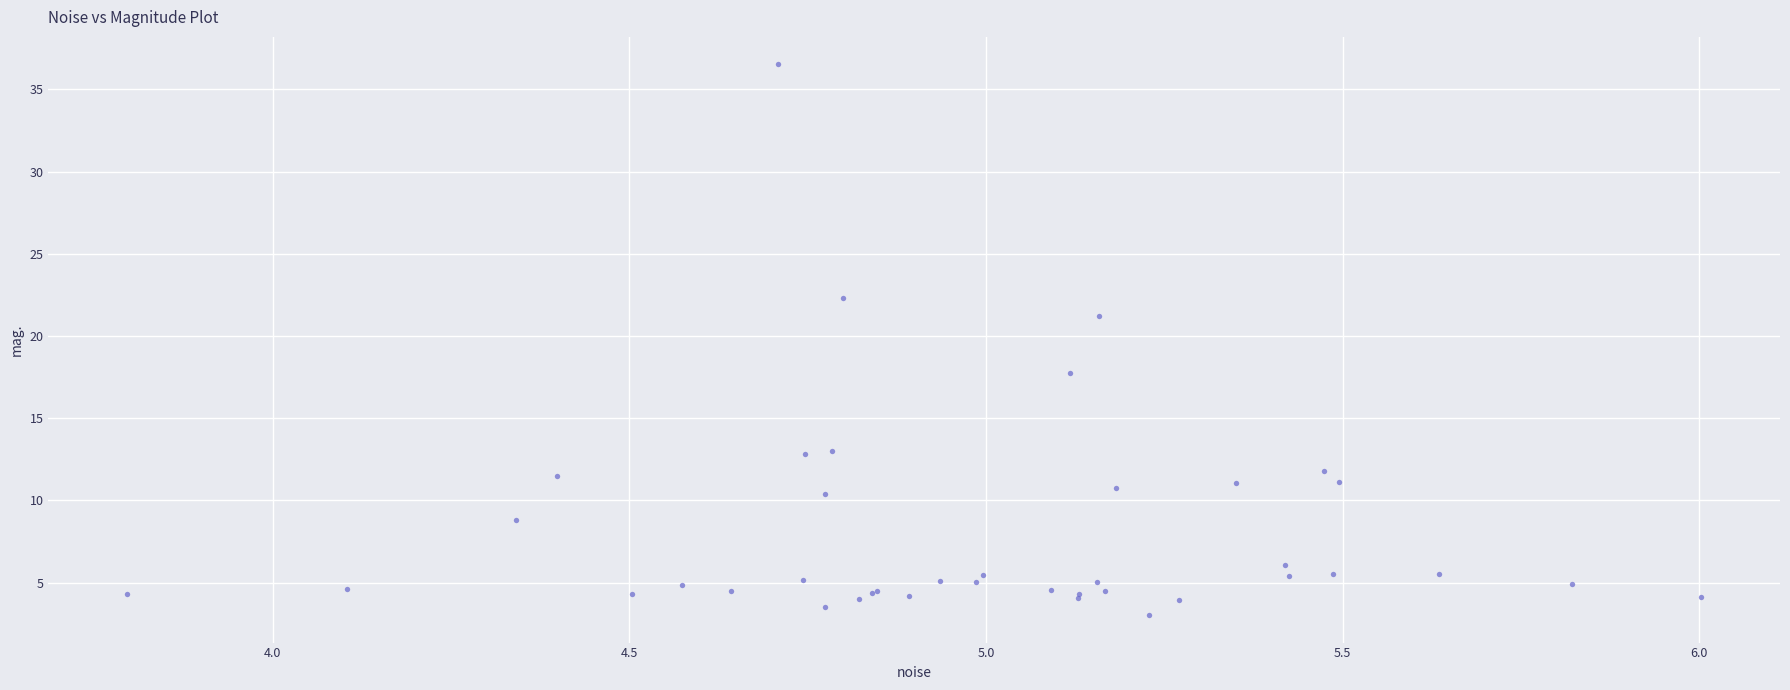

What Y value in the scatter plot is closest to 19?

17.8